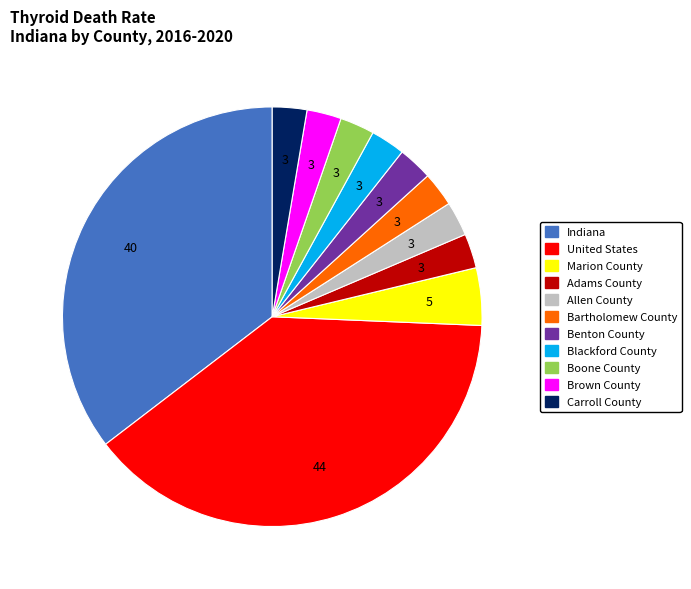

Approximately how many times larger is the value at Blackford County compared to Benton County?

1.0